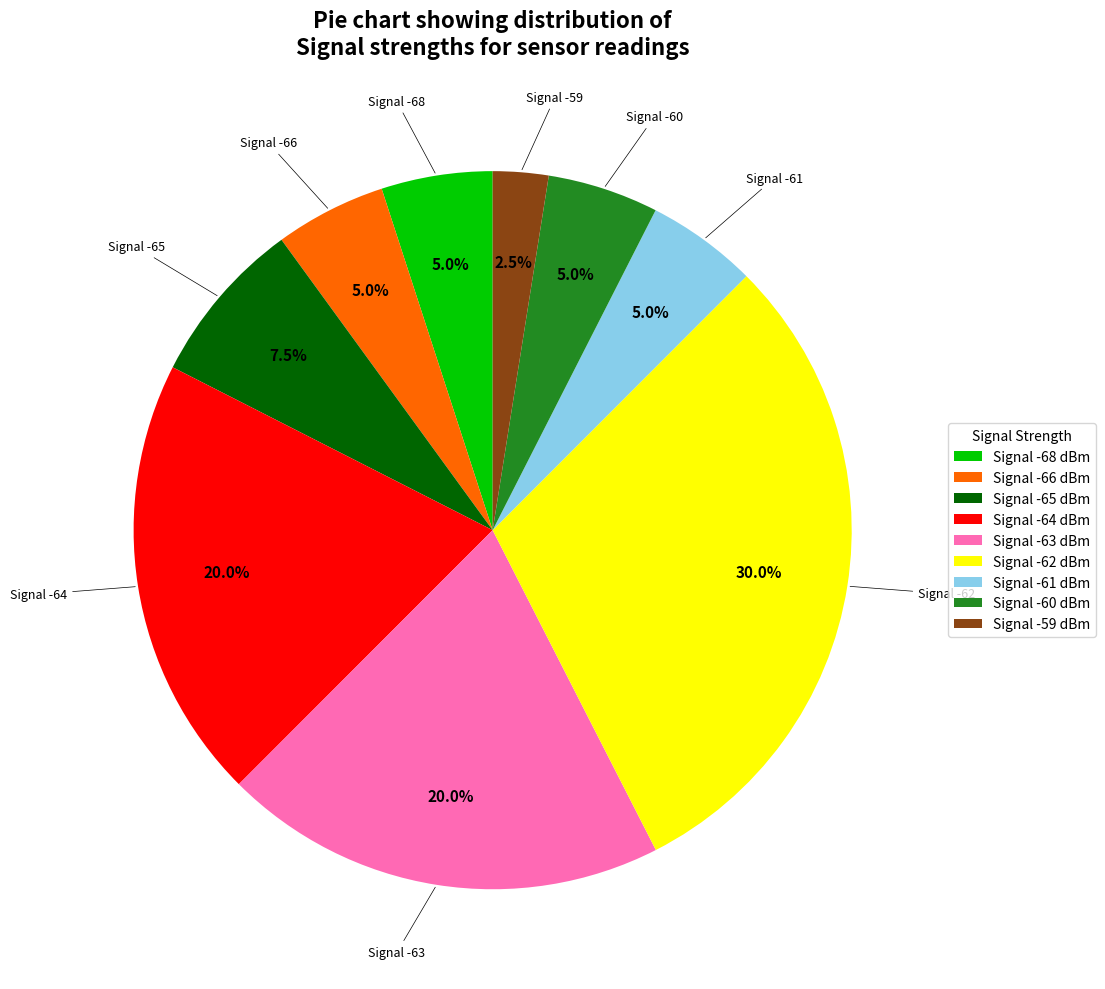

Which category has the biggest portion of the pie?

Signal -62 dBm